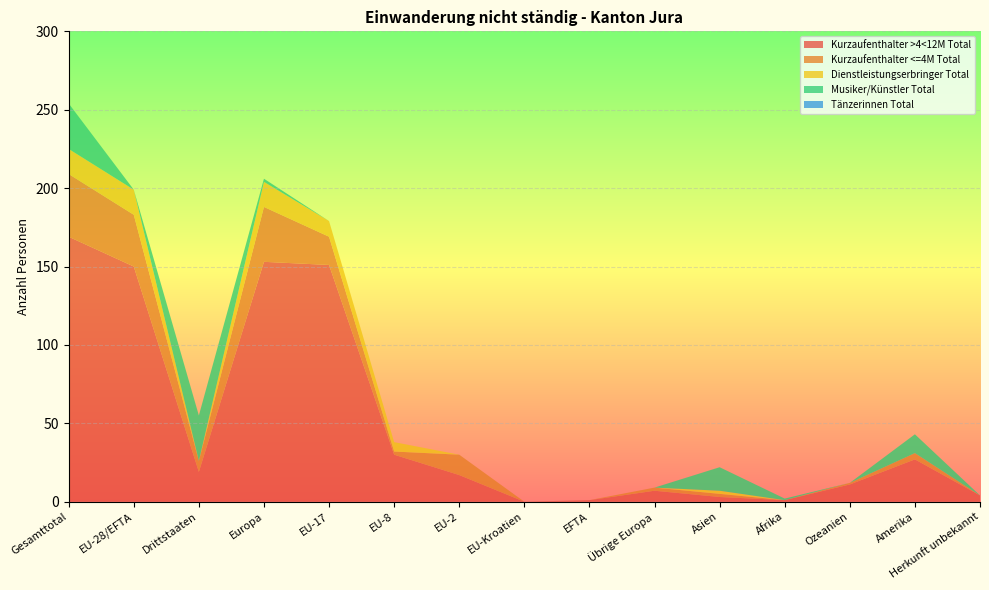

Reading left to right, extract all data points from this chart.

Kurzaufenthalter >4<12M Total: Gesamttotal=169	EU-28/EFTA=150	Drittstaaten=19	Europa=153	EU-17=151	EU-8=30	EU-2=17	EU-Kroatien=0	EFTA=1	Übrige Europa=7	Asien=3	Afrika=1	Ozeanien=11	Amerika=27	Herkunft unbekannt=4
Kurzaufenthalter <=4M Total: Gesamttotal=40	EU-28/EFTA=33	Drittstaaten=7	Europa=35	EU-17=18	EU-8=2	EU-2=13	EU-Kroatien=0	EFTA=0	Übrige Europa=2	Asien=2	Afrika=0	Ozeanien=1	Amerika=4	Herkunft unbekannt=0
Dienstleistungserbringer Total: Gesamttotal=16	EU-28/EFTA=16	Drittstaaten=0	Europa=16	EU-17=10	EU-8=6	EU-2=0	EU-Kroatien=0	EFTA=0	Übrige Europa=0	Asien=2	Afrika=0	Ozeanien=0	Amerika=0	Herkunft unbekannt=0
Musiker/Künstler Total: Gesamttotal=29	EU-28/EFTA=0	Drittstaaten=29	Europa=2	EU-17=0	EU-8=0	EU-2=0	EU-Kroatien=0	EFTA=0	Übrige Europa=0	Asien=15	Afrika=1	Ozeanien=0	Amerika=12	Herkunft unbekannt=0
Tänzerinnen Total: Gesamttotal=0	EU-28/EFTA=0	Drittstaaten=0	Europa=0	EU-17=0	EU-8=0	EU-2=0	EU-Kroatien=0	EFTA=0	Übrige Europa=0	Asien=0	Afrika=0	Ozeanien=0	Amerika=0	Herkunft unbekannt=0